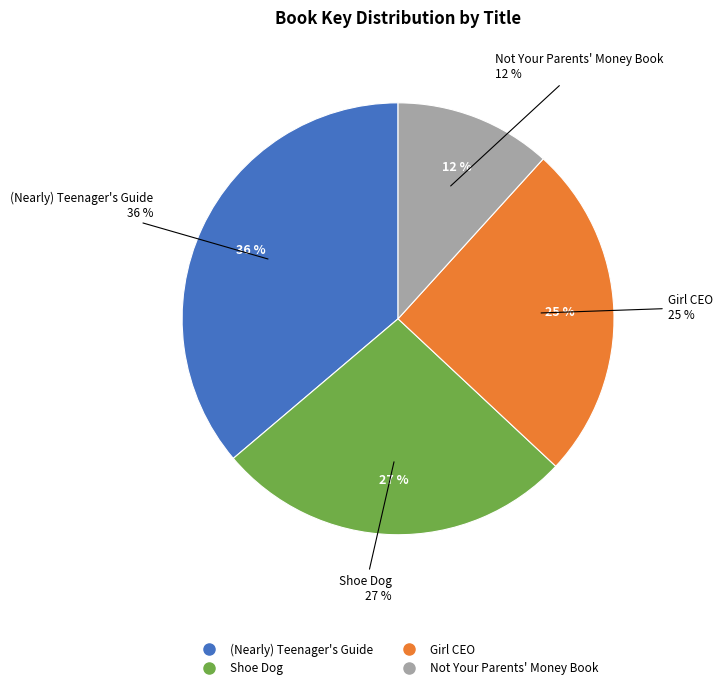

Rank the categories by value from lowest to highest.

Not Your Parents' Money Book, Girl CEO, Shoe Dog, (Nearly) Teenager's Guide